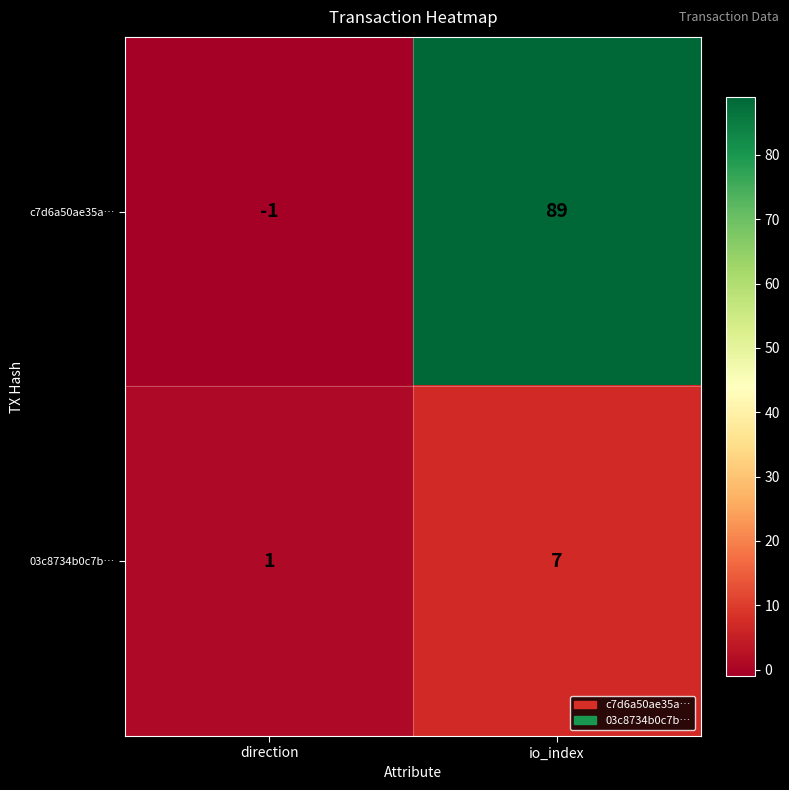

Reading right to left, what are all the values shown in this chart?

c7d6a50ae35a…: io_index=89	direction=-1
03c8734b0c7b…: io_index=7	direction=1